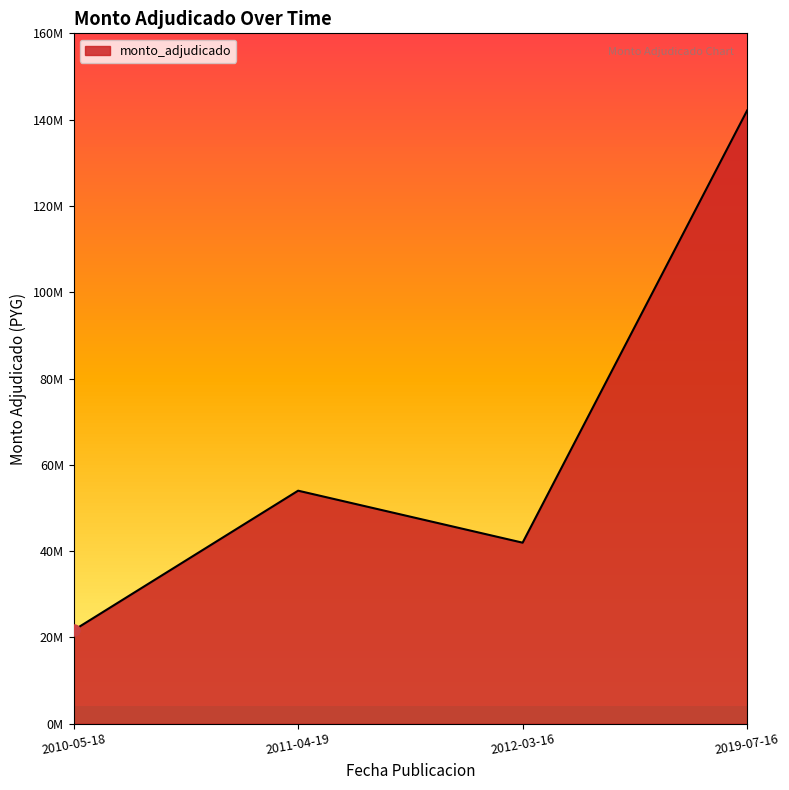

Reading left to right, what are all the values shown in this chart?

21650000	54000000	41950000	142117000